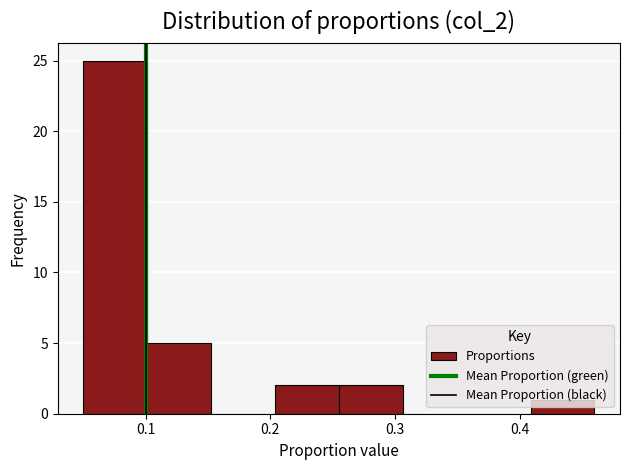

What is the height of the bar covering 0.20 to 0.26 on the x-axis? Neither the bar edges nor the heights are printed on the chart, so give them approximately, as read against the axes.

2